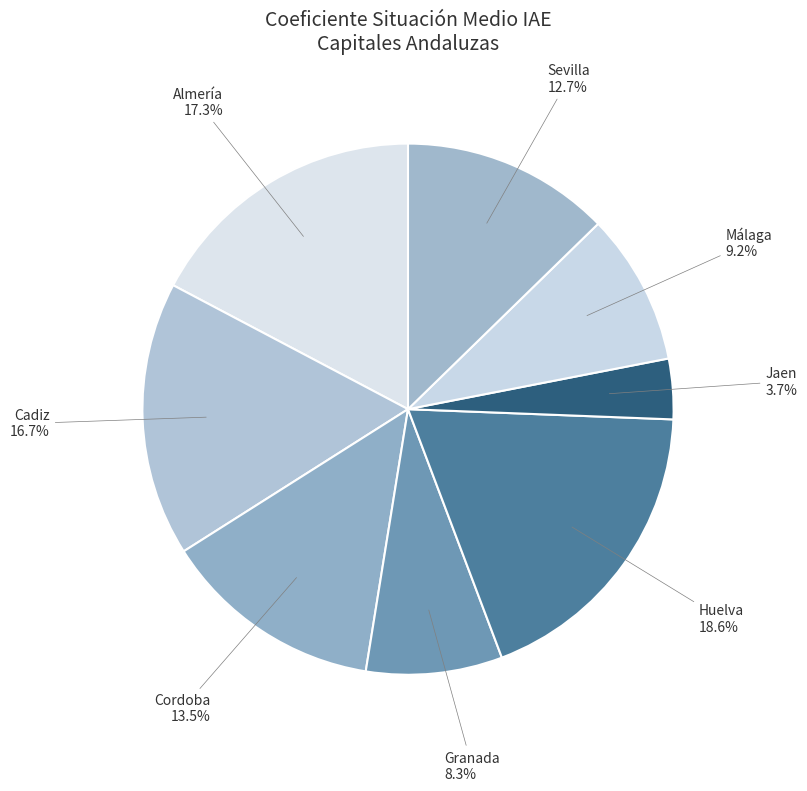

Rank the categories by value from lowest to highest.

Jaen, Granada, Málaga, Sevilla, Cordoba, Cadiz, Almería, Huelva